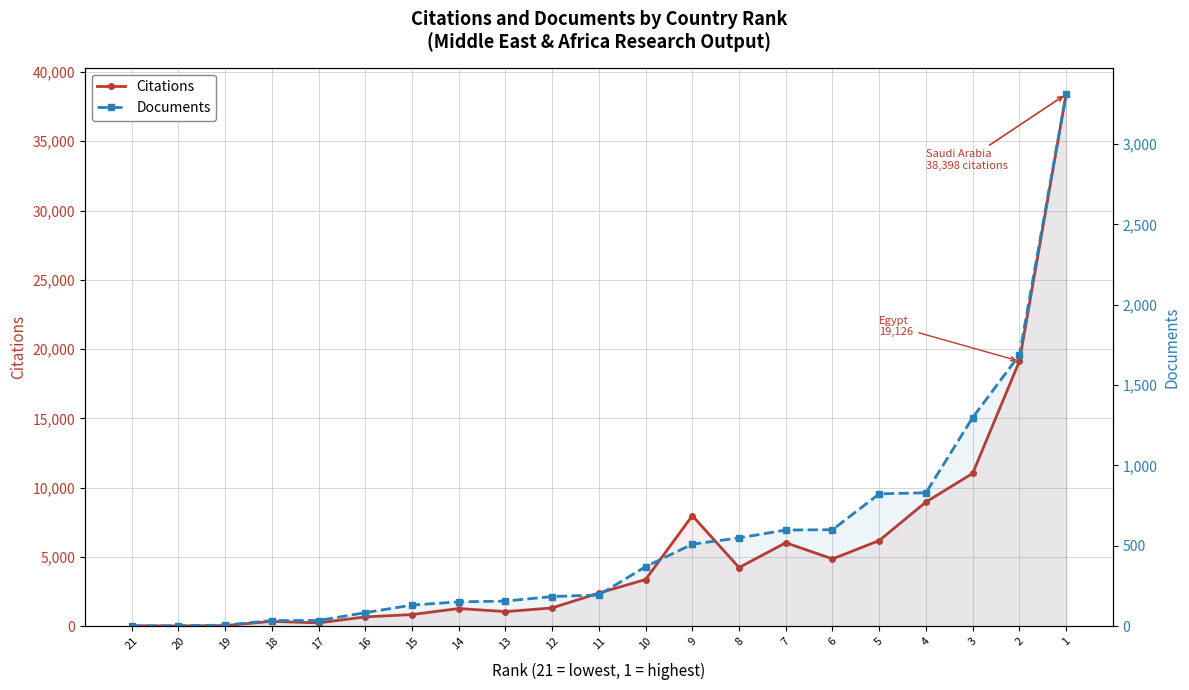

Is it true that Citations equals 3365 at 10?

True